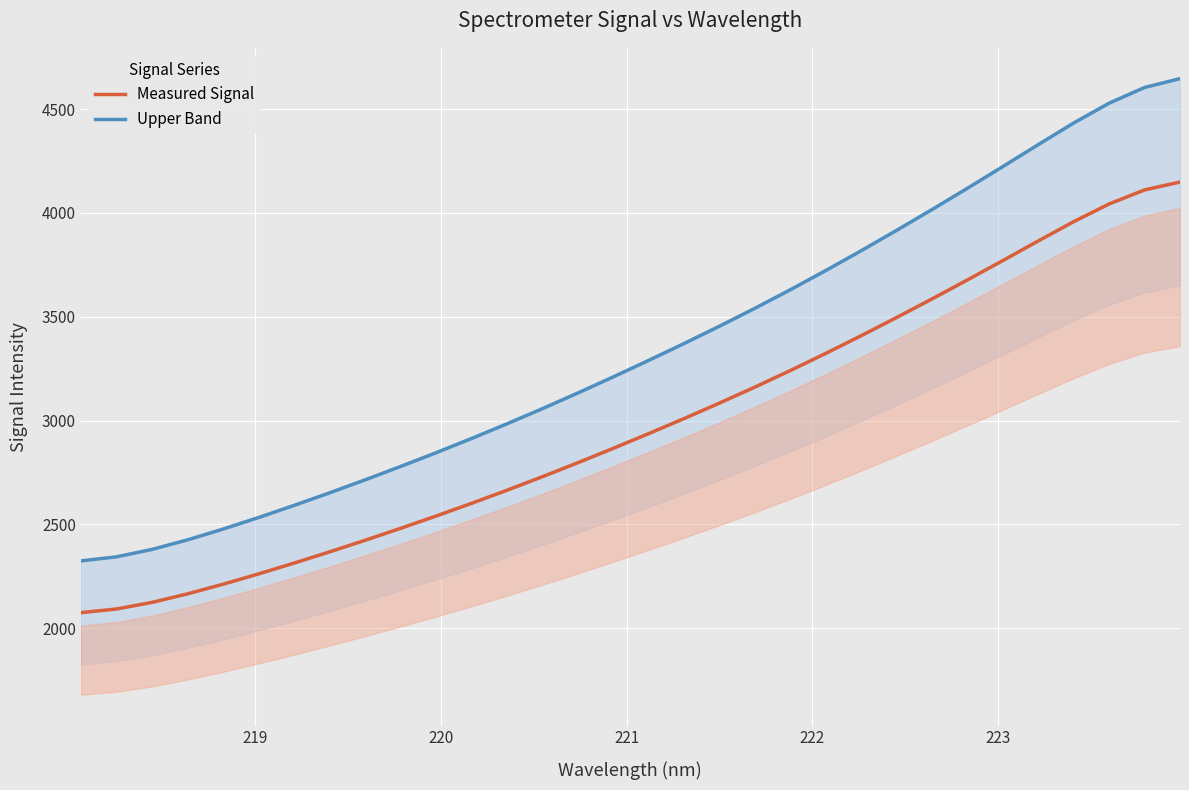

How many data points does each series have?

32